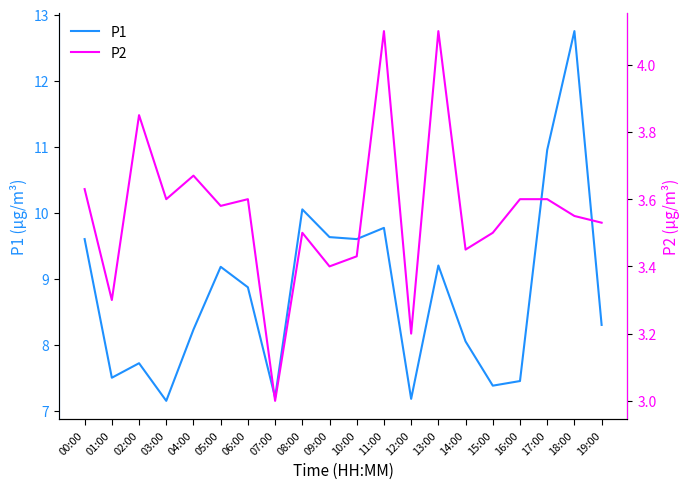

Rank the series by their average value, from lowest to highest.

P2, P1